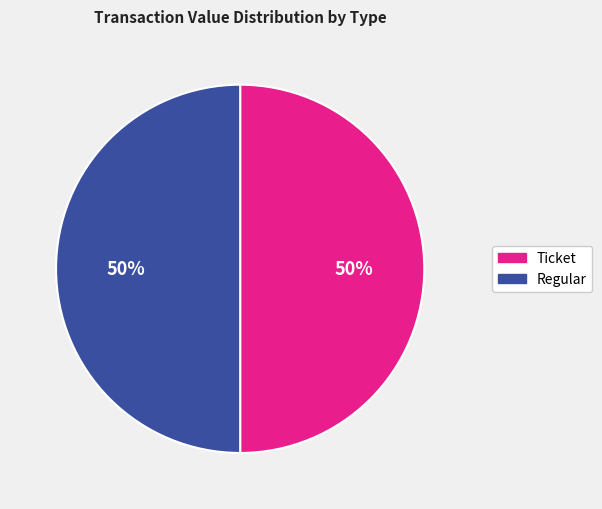

True or false: Regular accounts for 50% of the total.

True